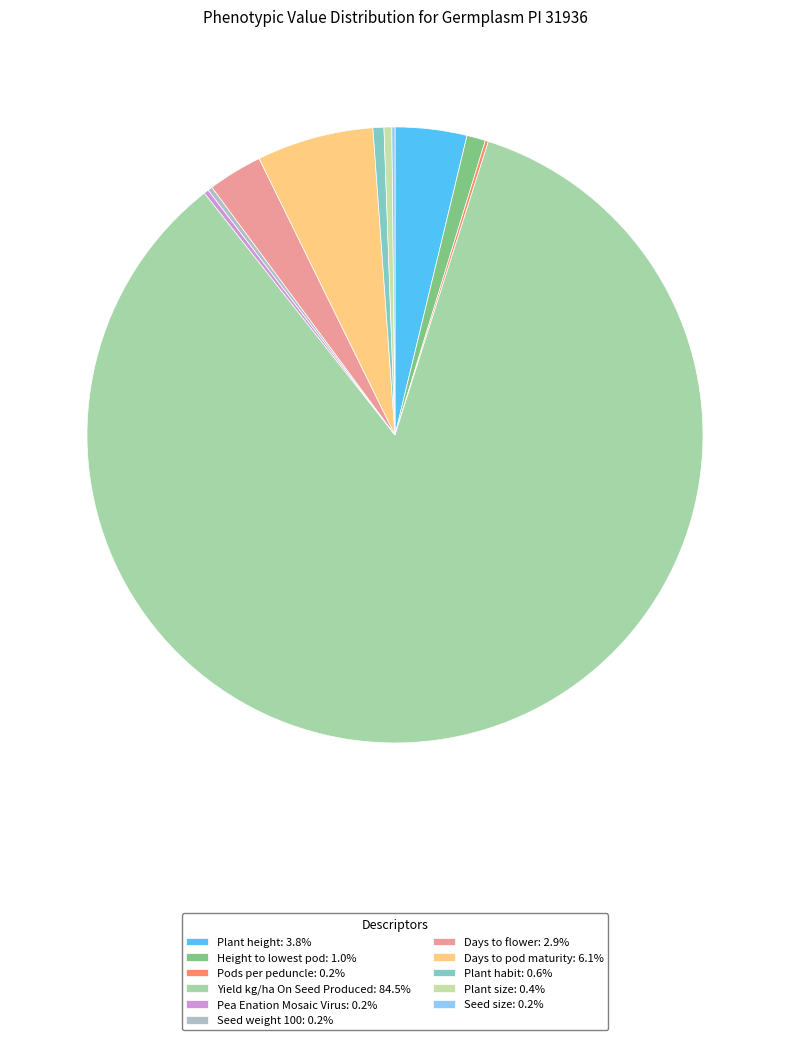

How many segments does this pie chart have?

11